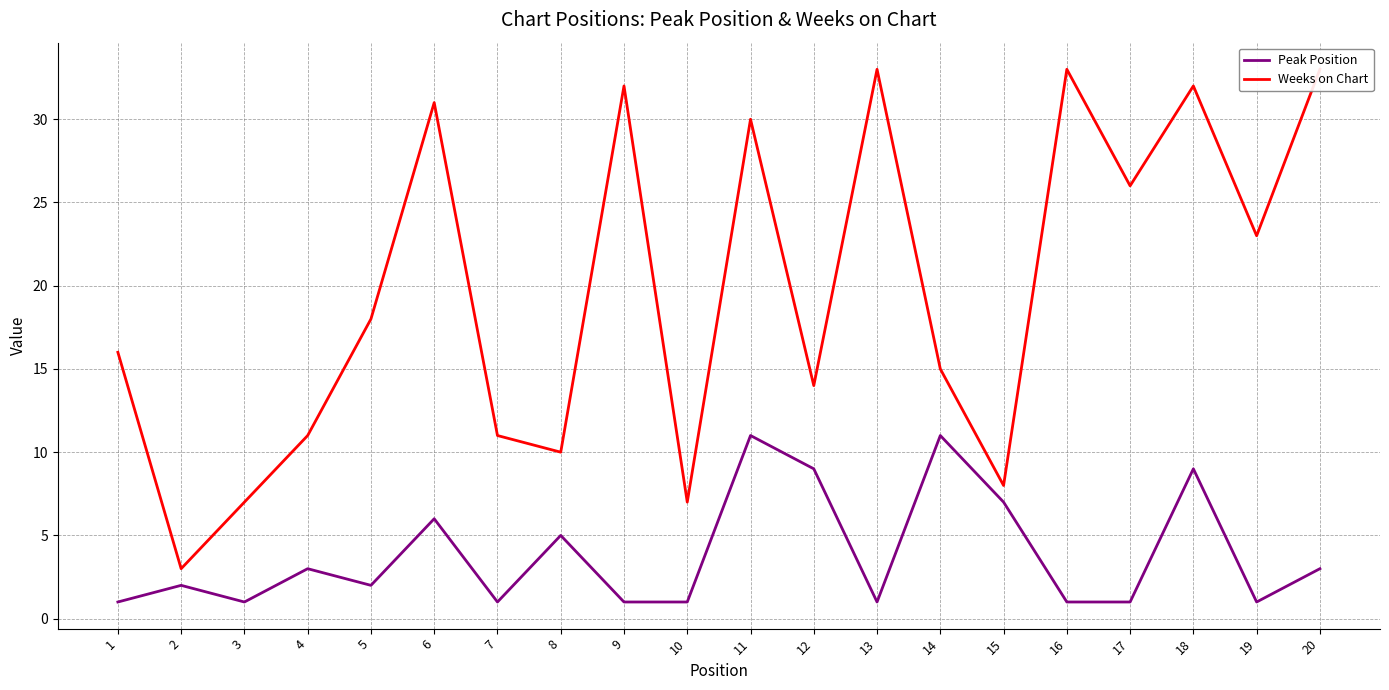

What is the lowest value of the Weeks on Chart series?

3